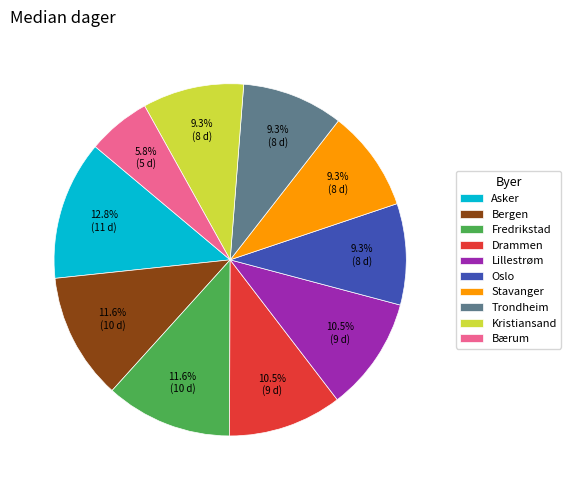

To the nearest percent, what percentage of the pie is Oslo?

9%